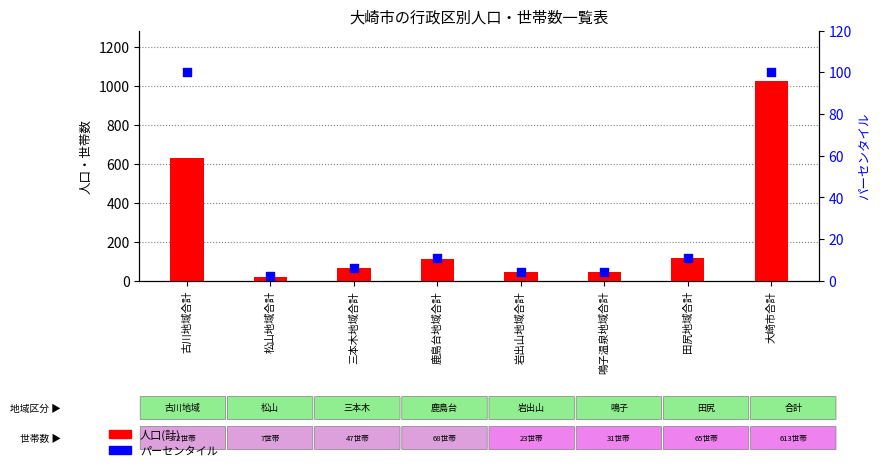

Which series contains the lowest Y value?

パーセンタイル